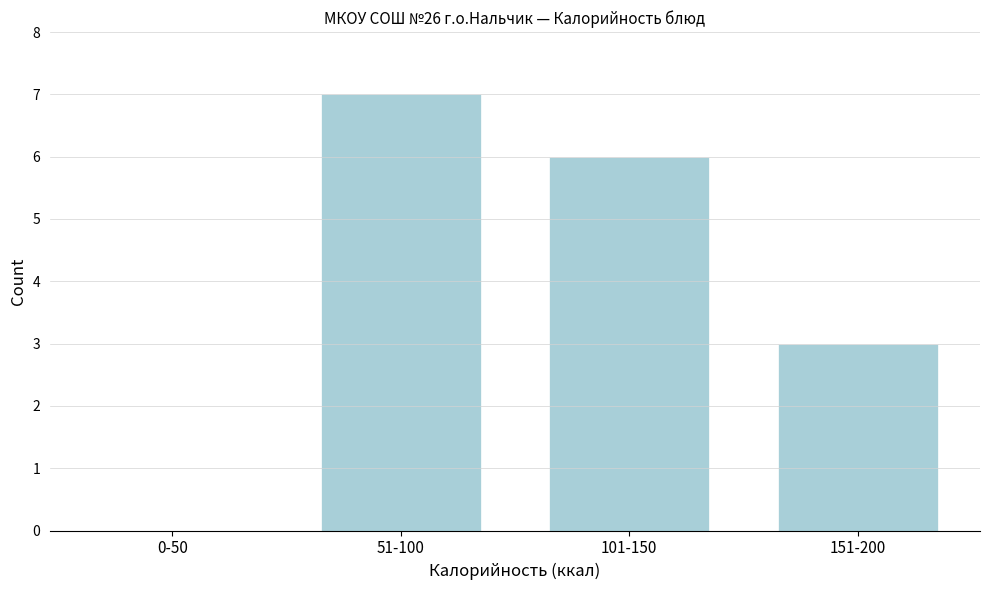

Reading left to right, list all the values displayed in this chart.

0-50=0	51-100=7	101-150=6	151-200=3